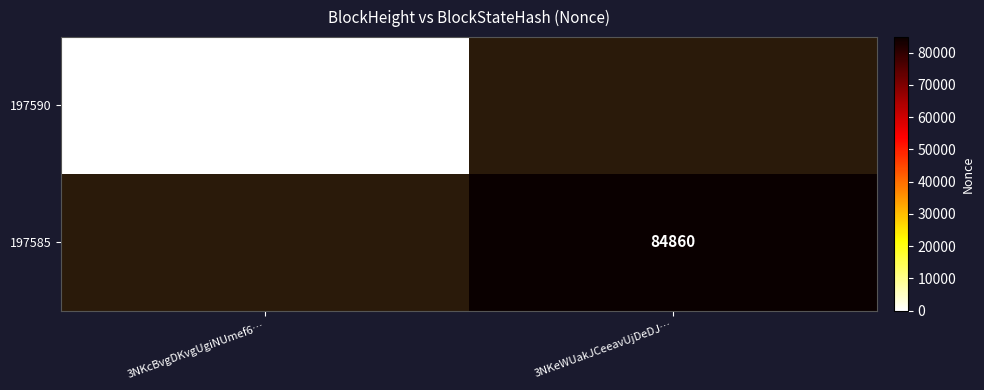

At how many categories does at least one series exceed 72977?

1